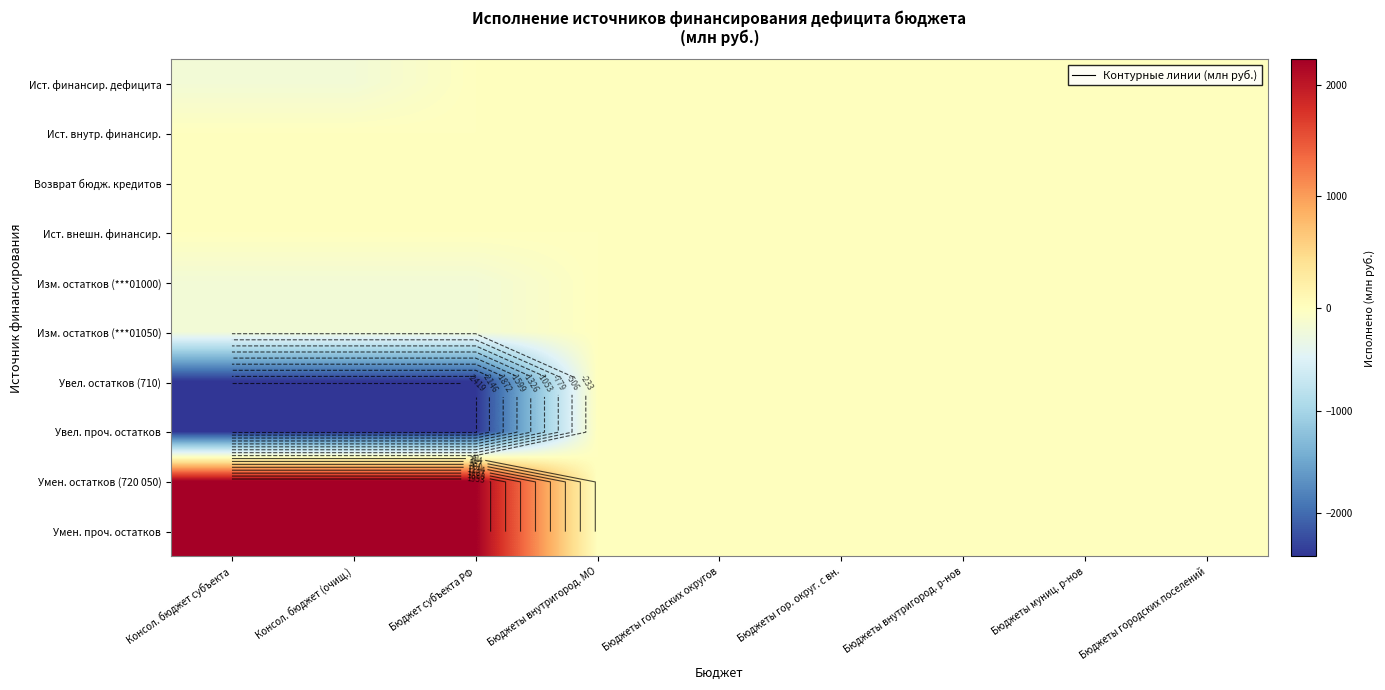

List the series in order of their peak value, highest first.

Умен. остатков (720 050), Умен. проч. остатков, Ист. внутр. финансир., Возврат бюдж. кредитов, Ист. финансир. дефицита, Ист. внешн. финансир., Изм. остатков (***01000), Изм. остатков (***01050), Увел. остатков (710), Увел. проч. остатков